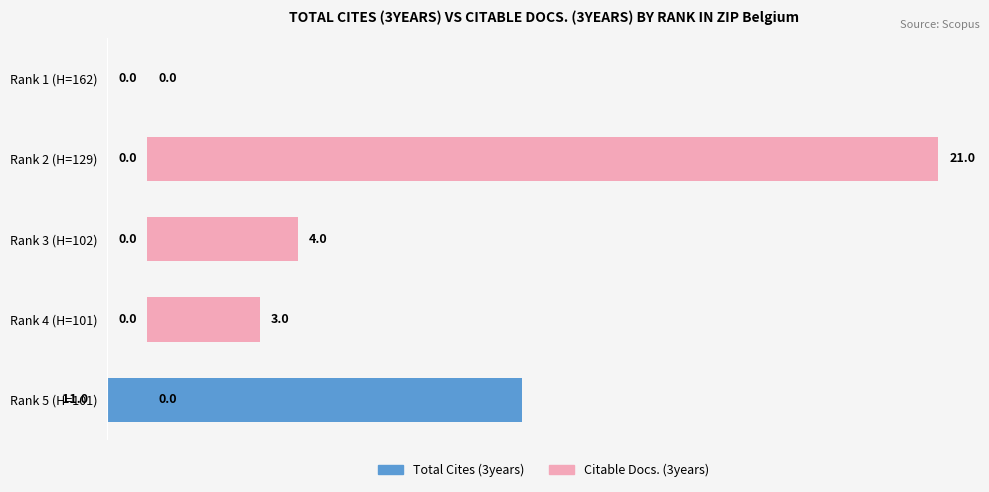

How many data points in Citable Docs. (3years) are above 3?

2